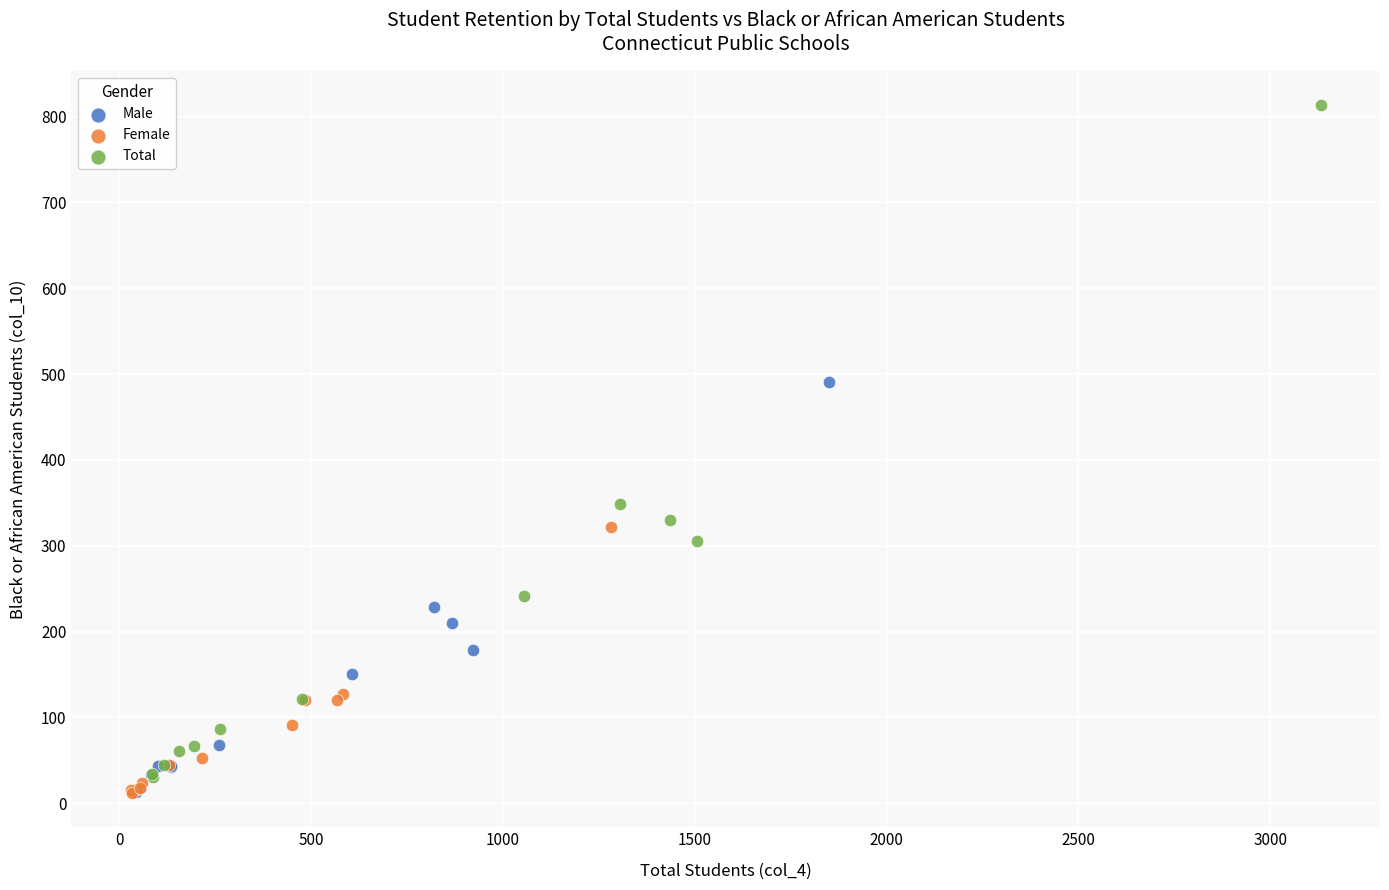

Which series contains the highest Y value?

Total